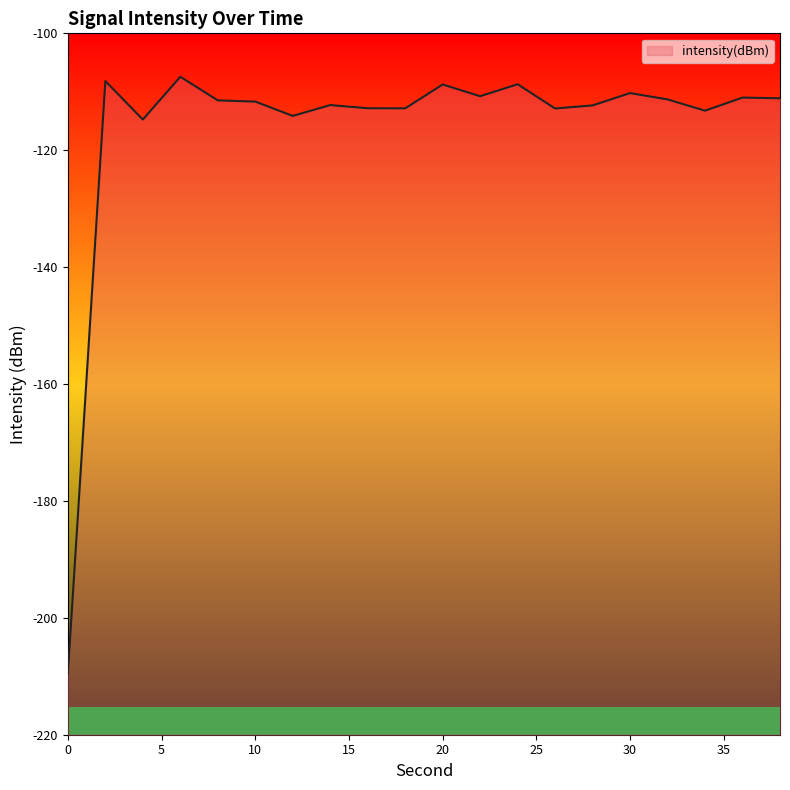

How many lines are shown in the chart?

1